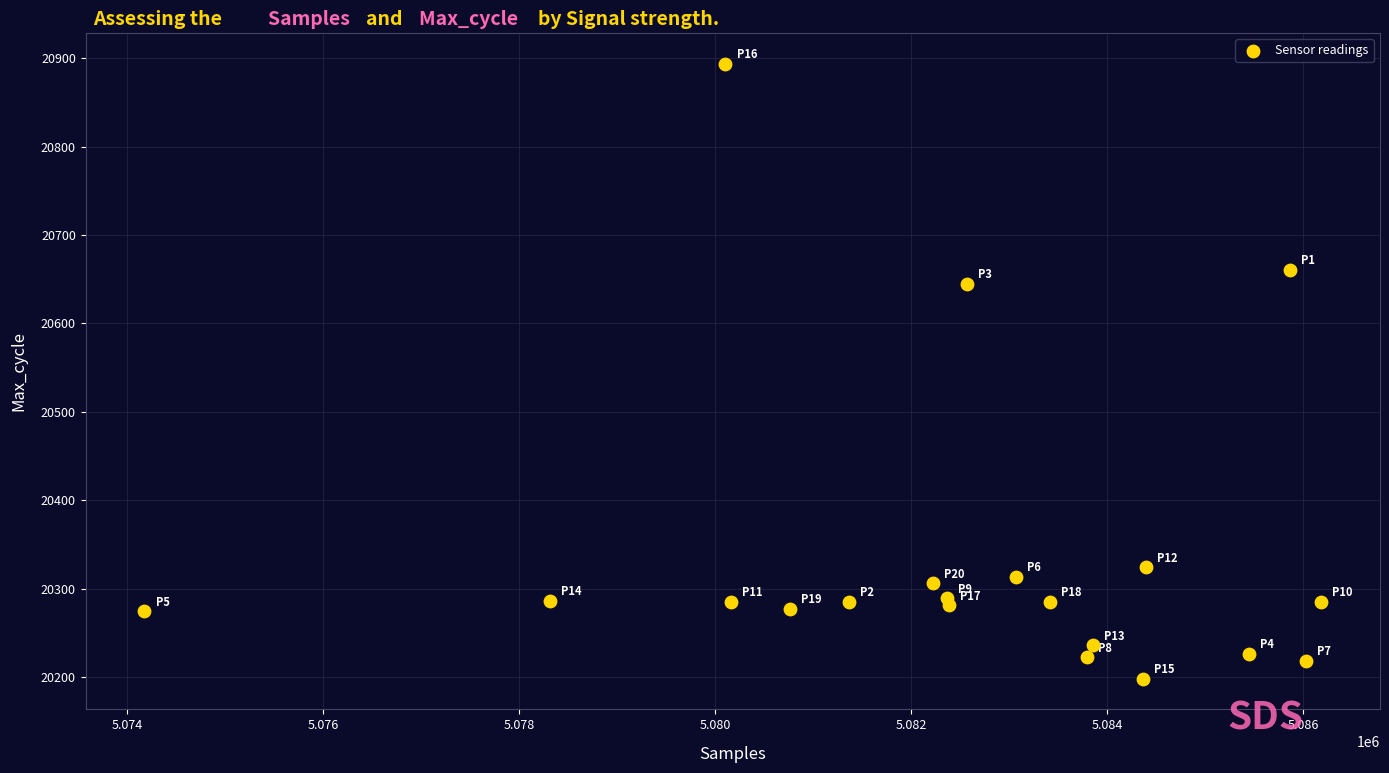

What Y value in the scatter plot is closest to 20546?

20645